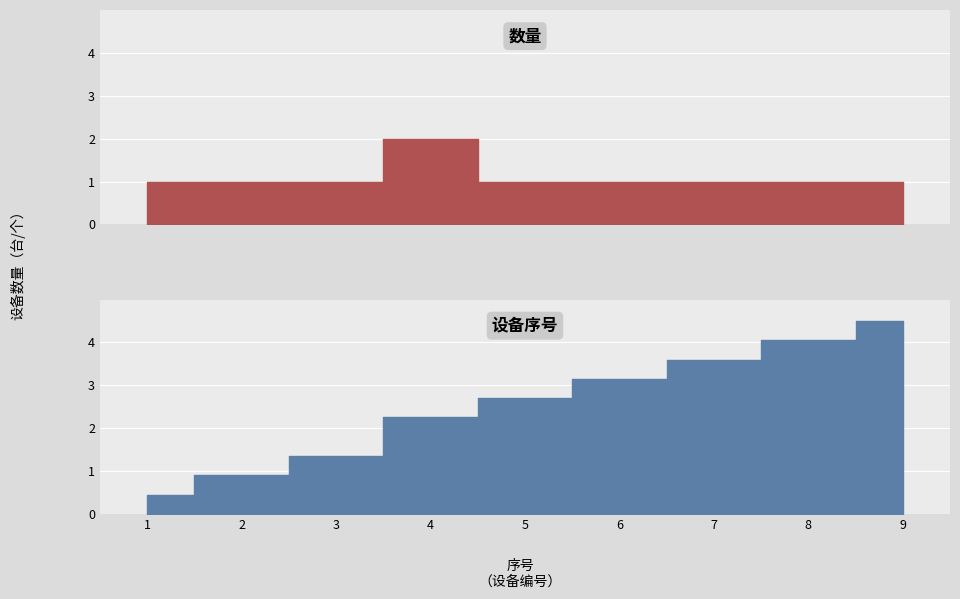

The chart shows a value of 1 at 1. True or false?

True